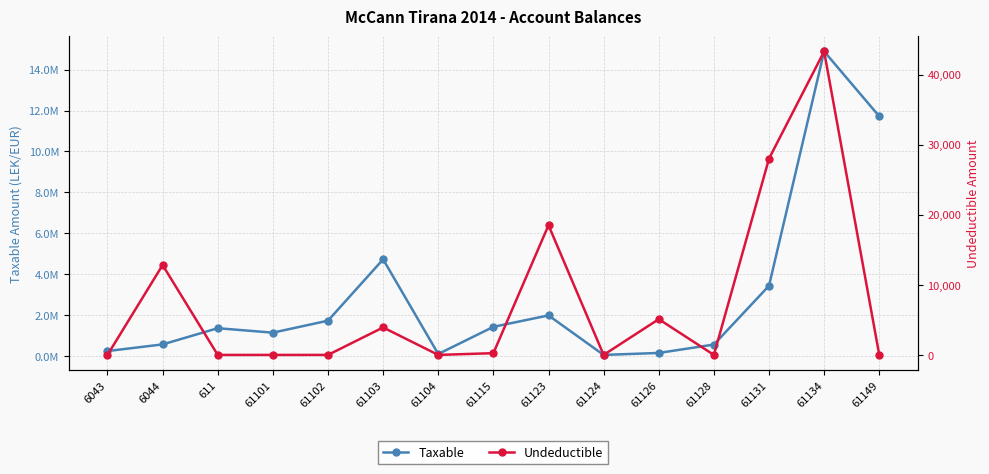

In Taxable, how many points are lower than both neighbors (excluding endpoints)?

3